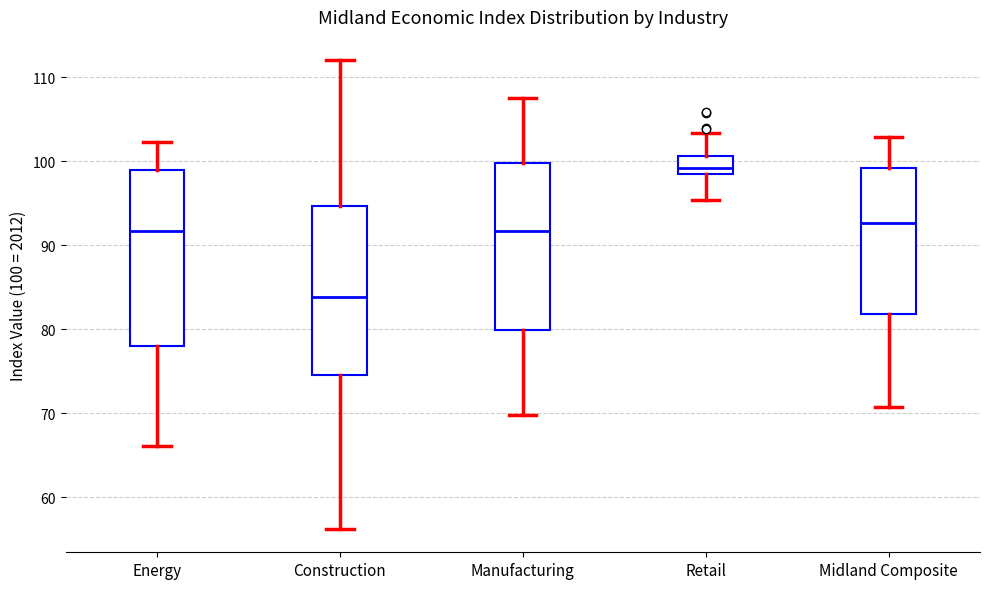

Which box's median line is the lowest?

Construction